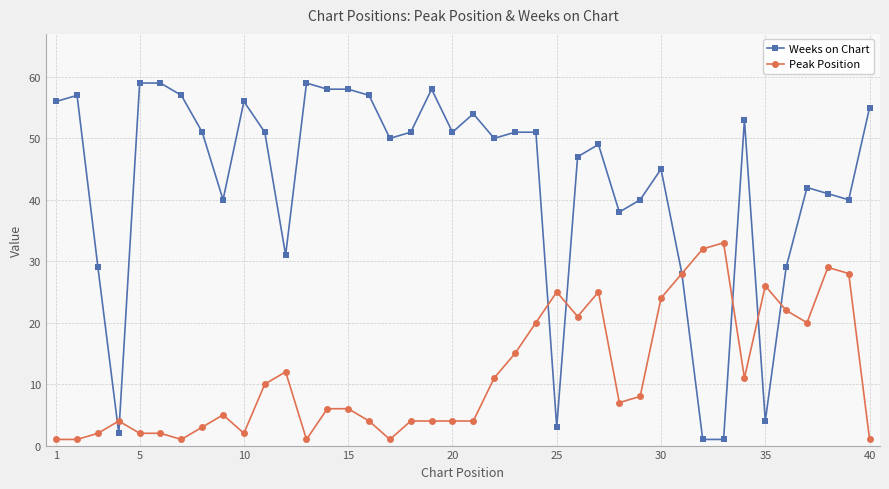

List the series in order of their overall mean, lowest first.

Peak Position, Weeks on Chart